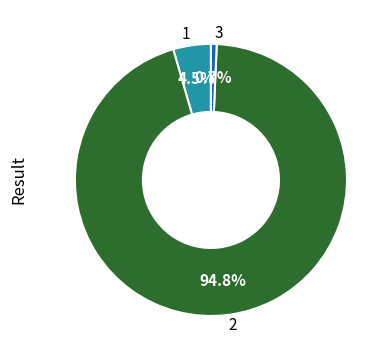

To the nearest percent, what is the average slice percentage?

33%